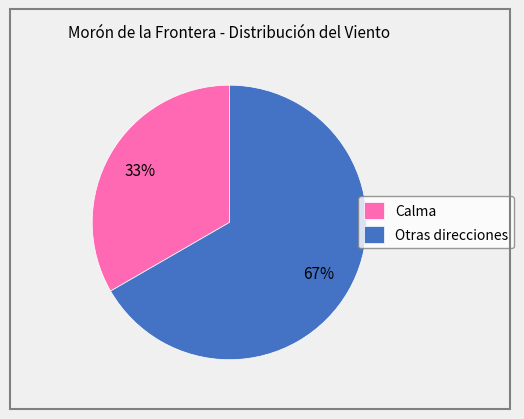

What is the majority slice?

Otras direcciones